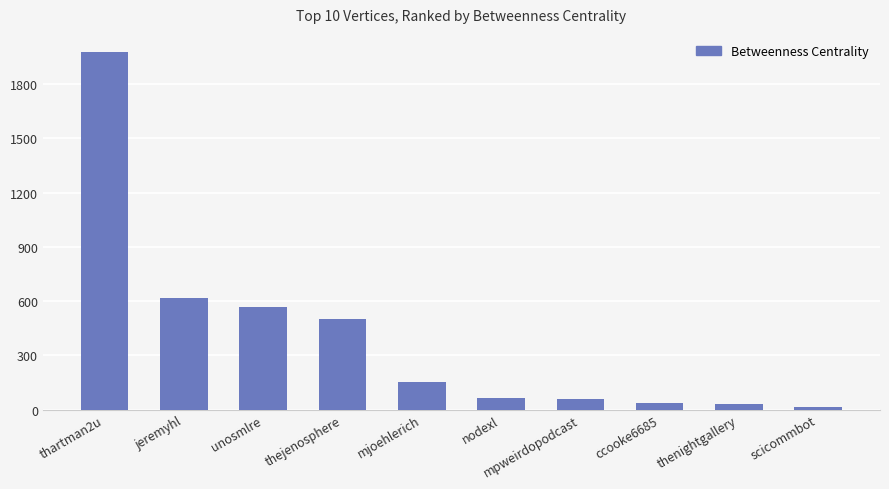

Which has a higher value, thenightgallery or mjoehlerich?

mjoehlerich